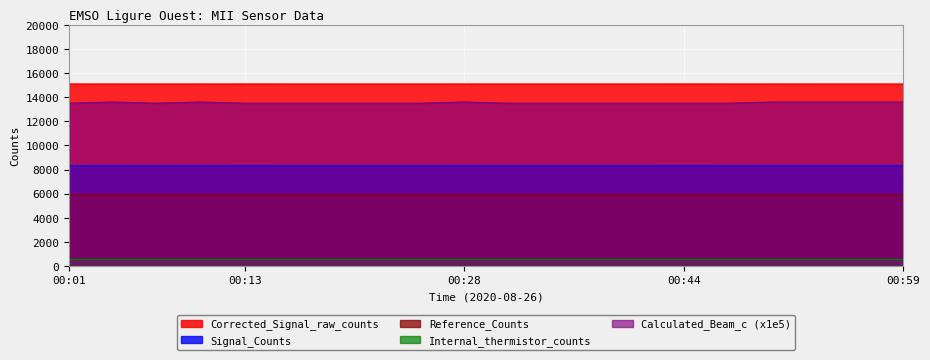

How many lines are shown in the chart?

5